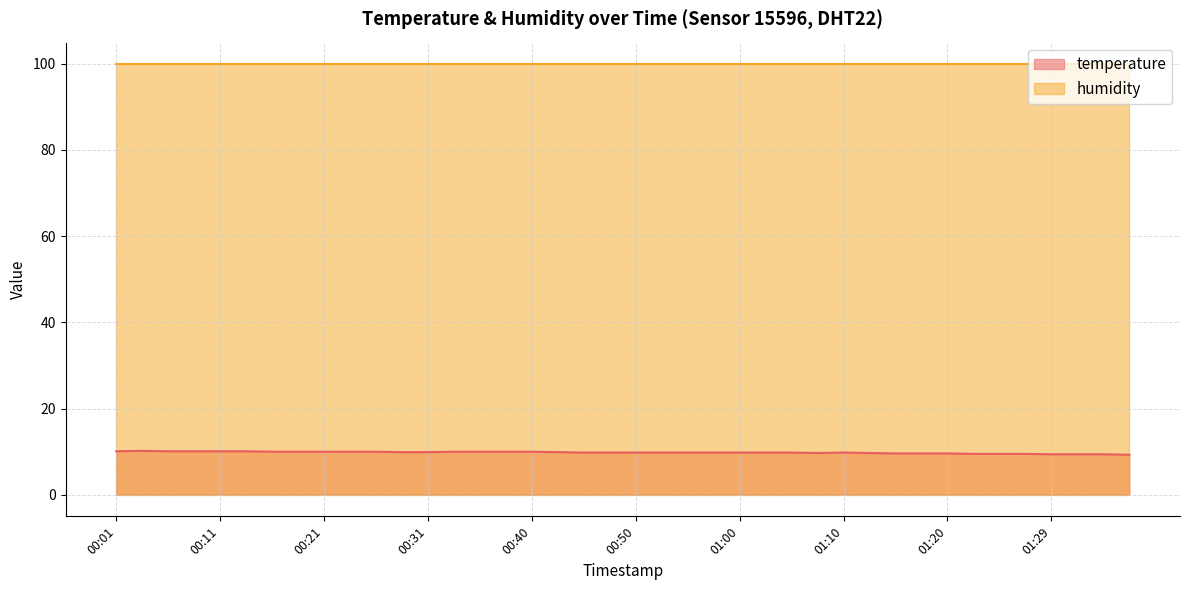

What is the value of the 27th point from the left?

9.8